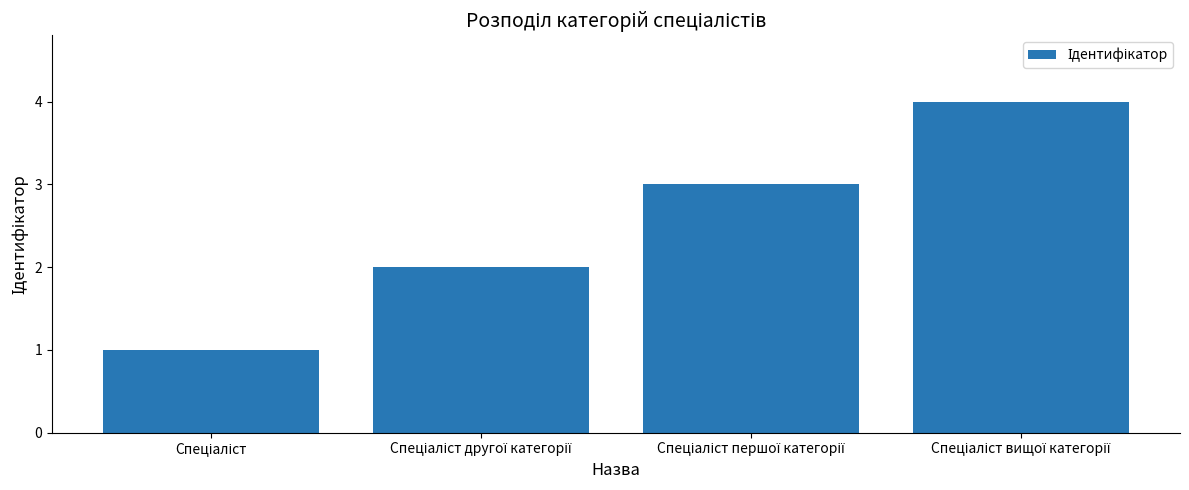

What is the greatest value displayed?

4